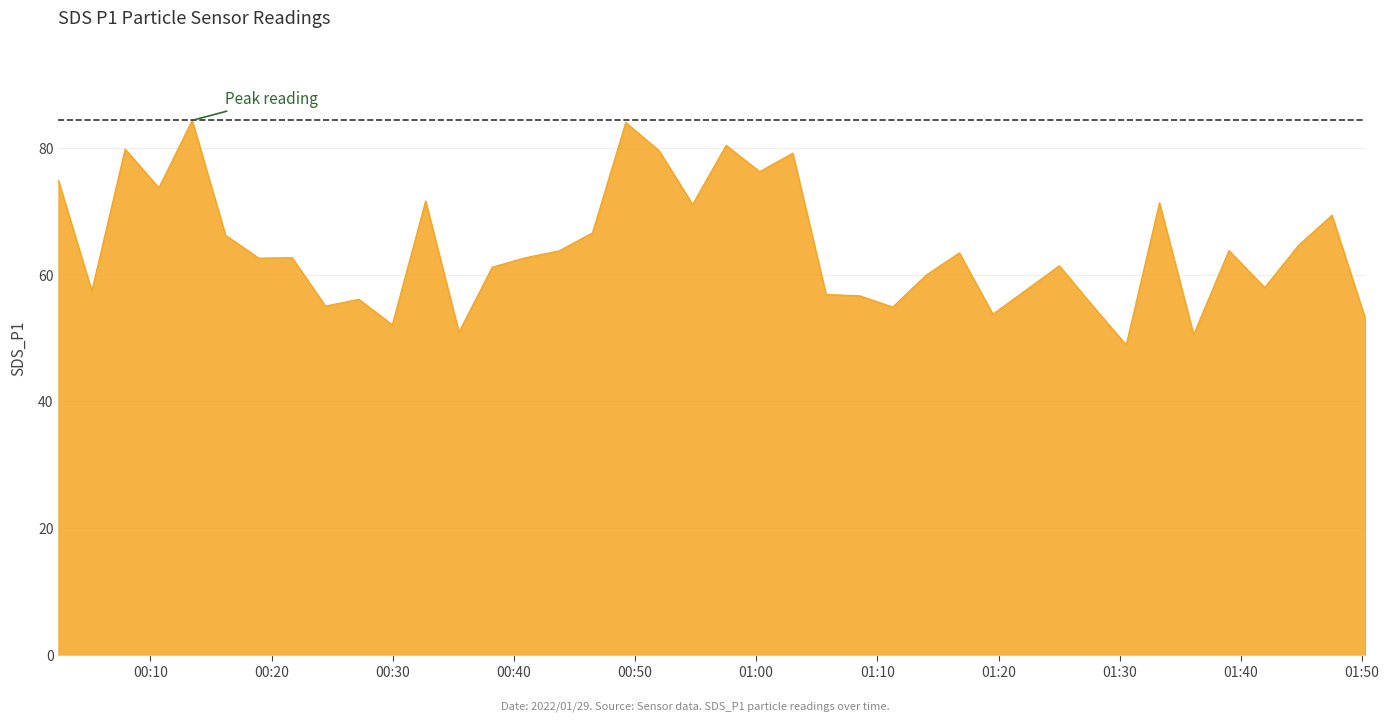

What is the greatest value displayed?

84.3